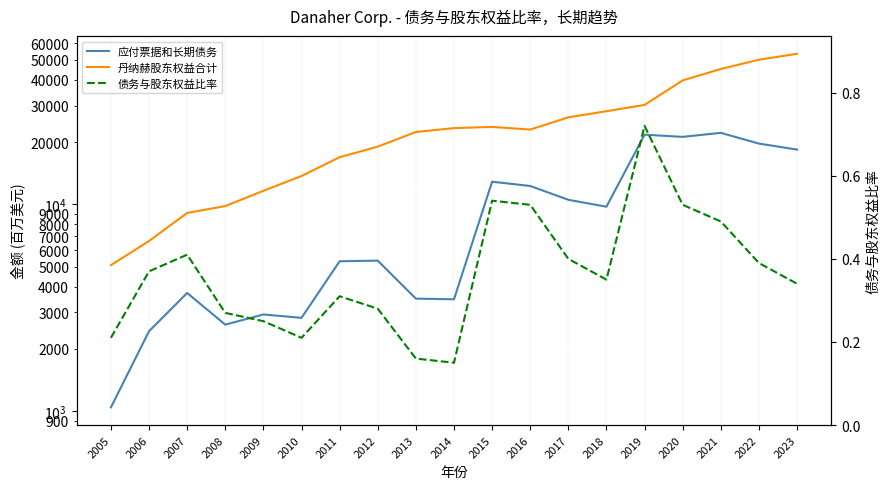

True or false: 债务与股东权益比率 has more than 1 interior local peaks.

True